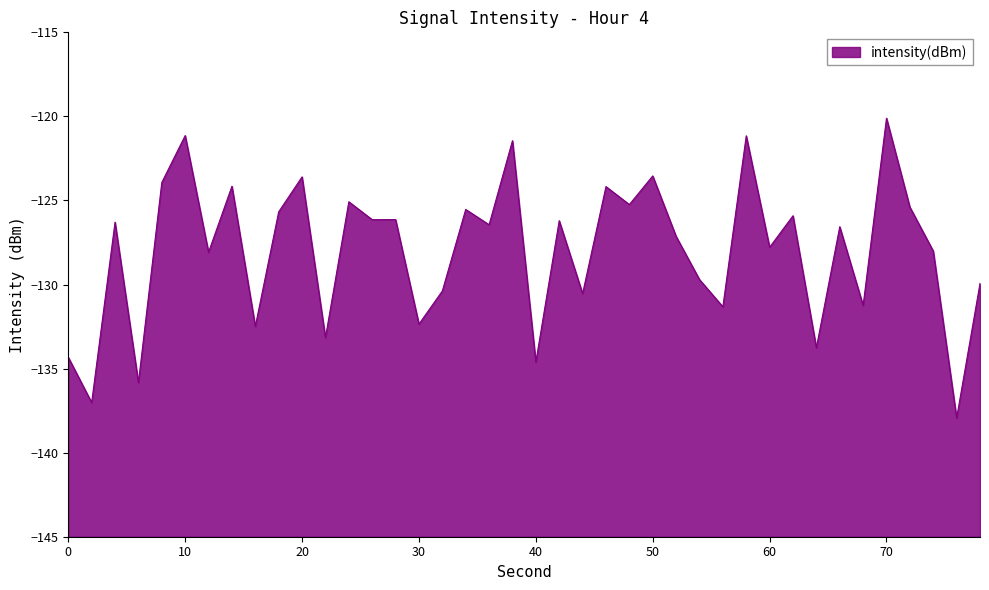

What is the difference between the maximum and minimum values?

17.8